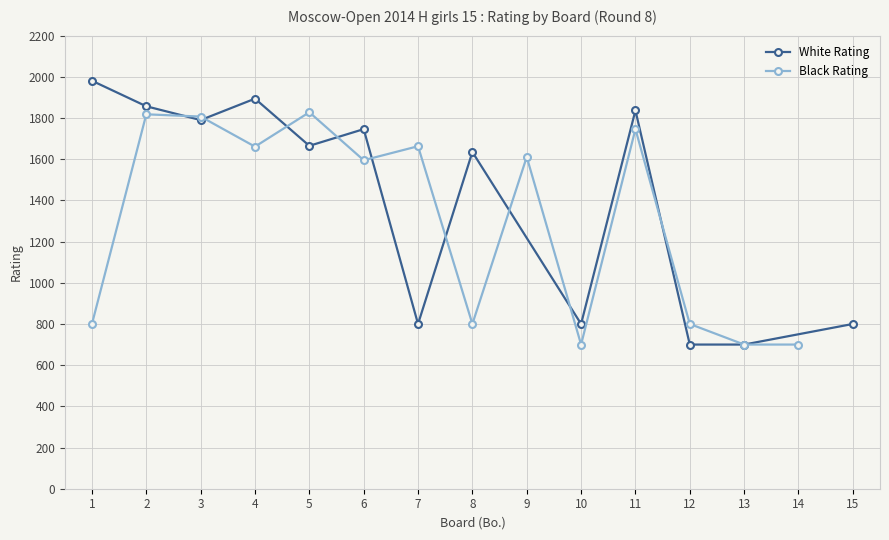

Is the value of White Rating at 2 greater than the value of Black Rating at 4?

Yes